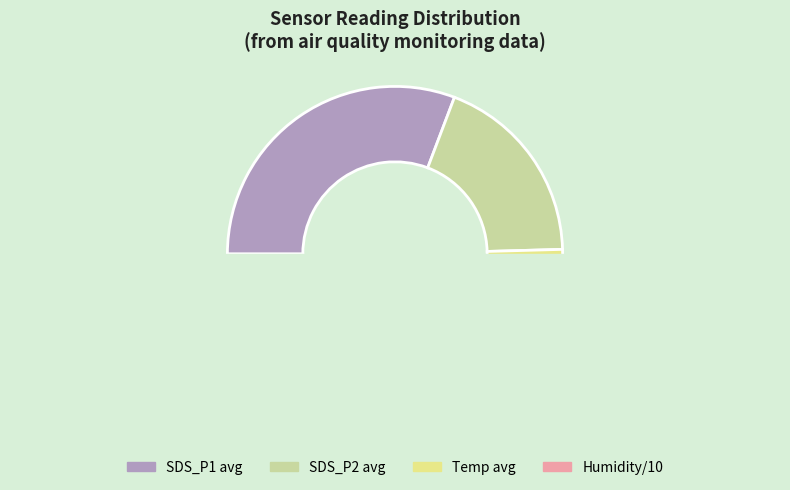

Which category has the smallest portion of the pie?

SDS_P2 avg